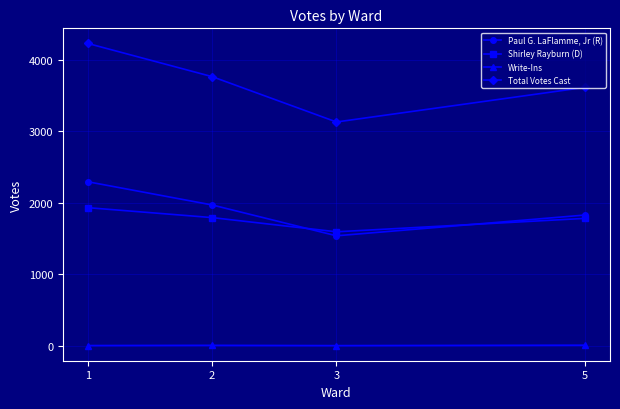

Does the chart display data point markers on the line(s)?

Yes